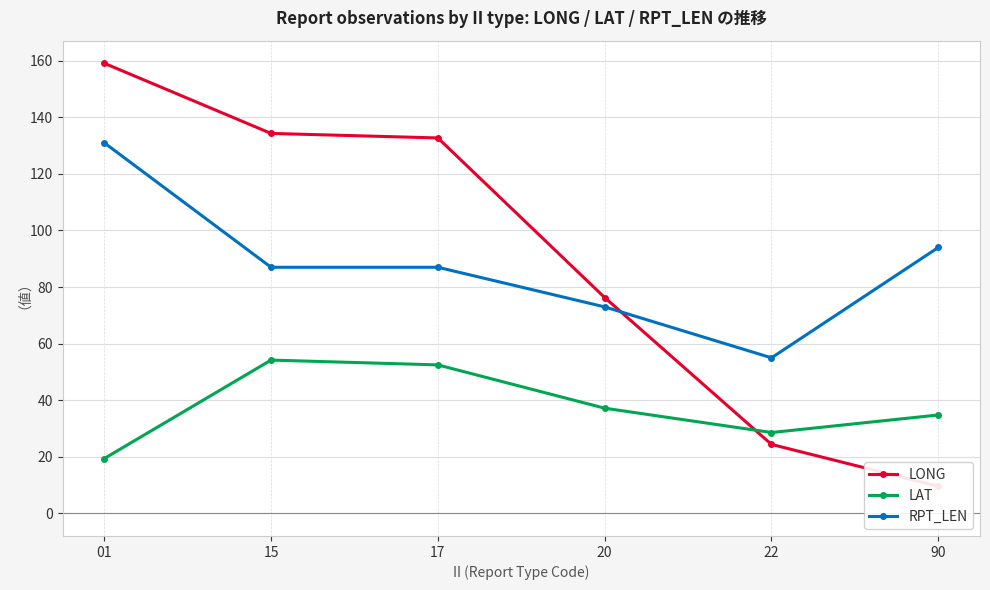

How many series are shown in this chart?

3